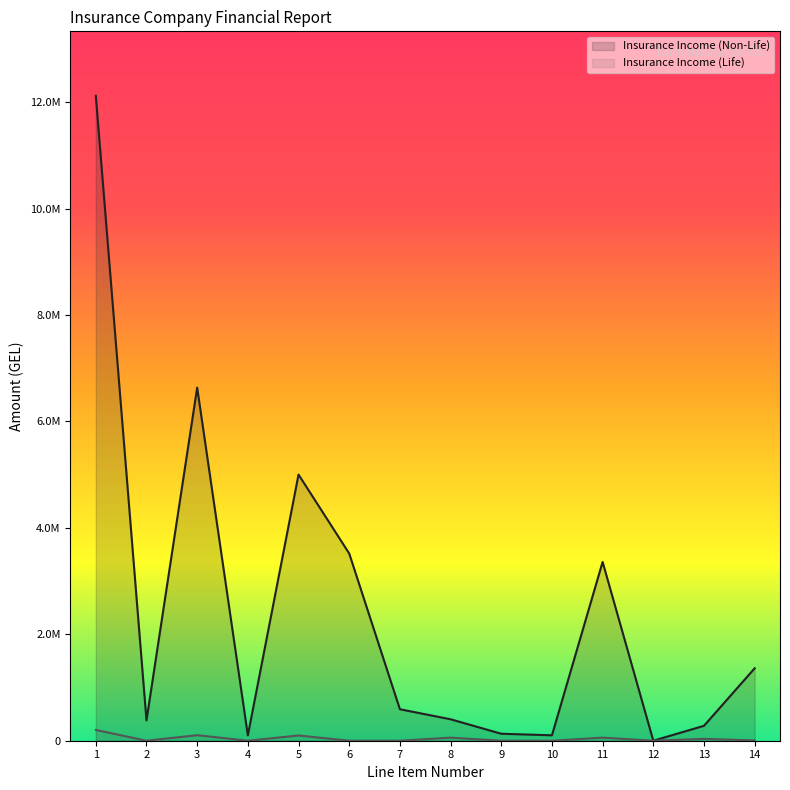

Rank the categories by Insurance Income (Life) value from highest to lowest.

1, 3, 5, 8, 11, 13, 14, 2, 4, 6, 7, 9, 10, 12